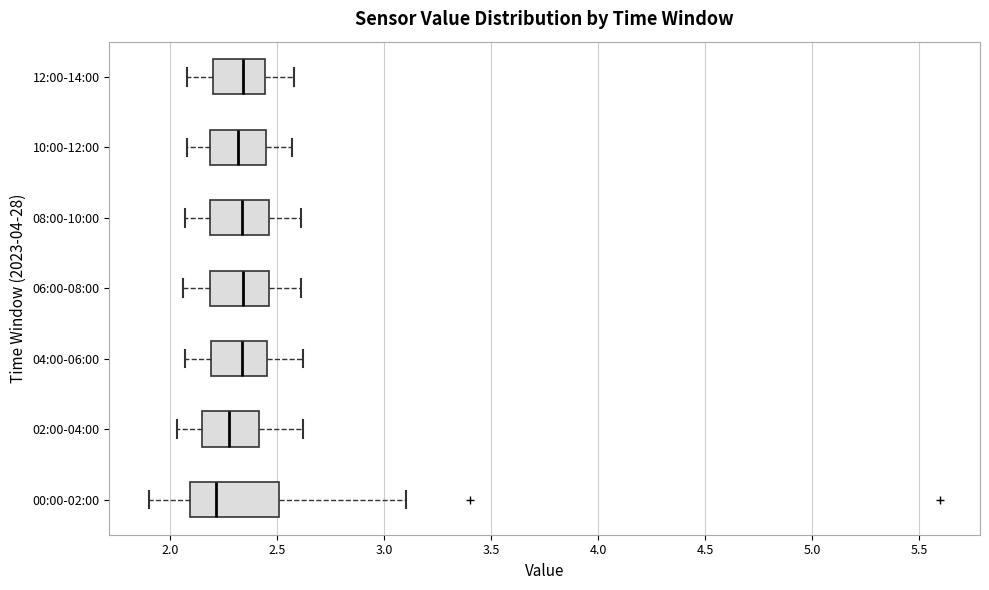

Reading bottom to top, transcribe this box plot: for each box, give where its median line is, the range the box spans, and where its two whiskers end, as read against the x-axis. The values are not printed on the chart, so give them approximately, as read against the axis.

00:00-02:00: median 2.20, box 2.10 to 2.50, whiskers 1.90 to 3.10
02:00-04:00: median 2.30, box 2.15 to 2.40, whiskers 2.05 to 2.60
04:00-06:00: median 2.35, box 2.20 to 2.45, whiskers 2.05 to 2.60
06:00-08:00: median 2.35, box 2.20 to 2.45, whiskers 2.05 to 2.60
08:00-10:00: median 2.35, box 2.20 to 2.45, whiskers 2.05 to 2.60
10:00-12:00: median 2.30, box 2.20 to 2.45, whiskers 2.10 to 2.55
12:00-14:00: median 2.35, box 2.20 to 2.45, whiskers 2.10 to 2.60